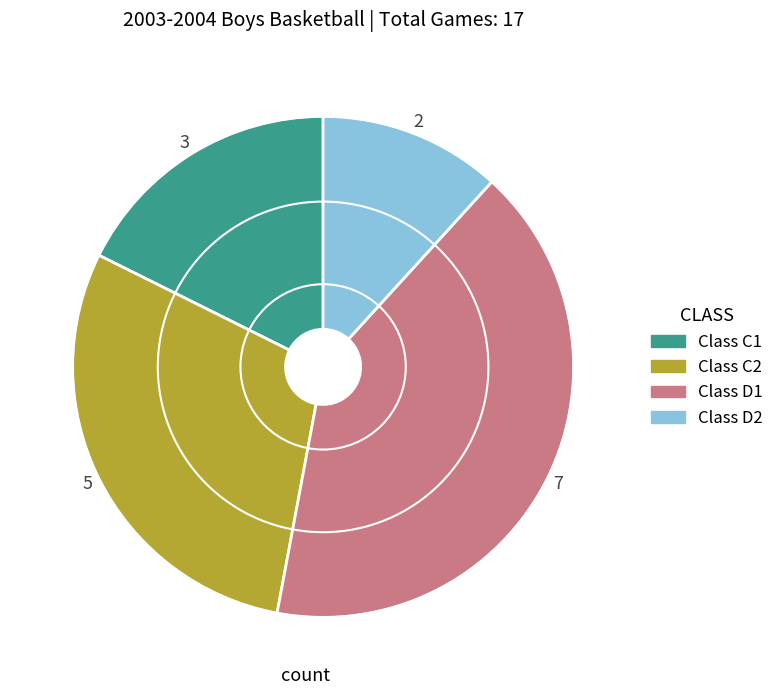

Is there any slice that represents more than half of the pie?

No